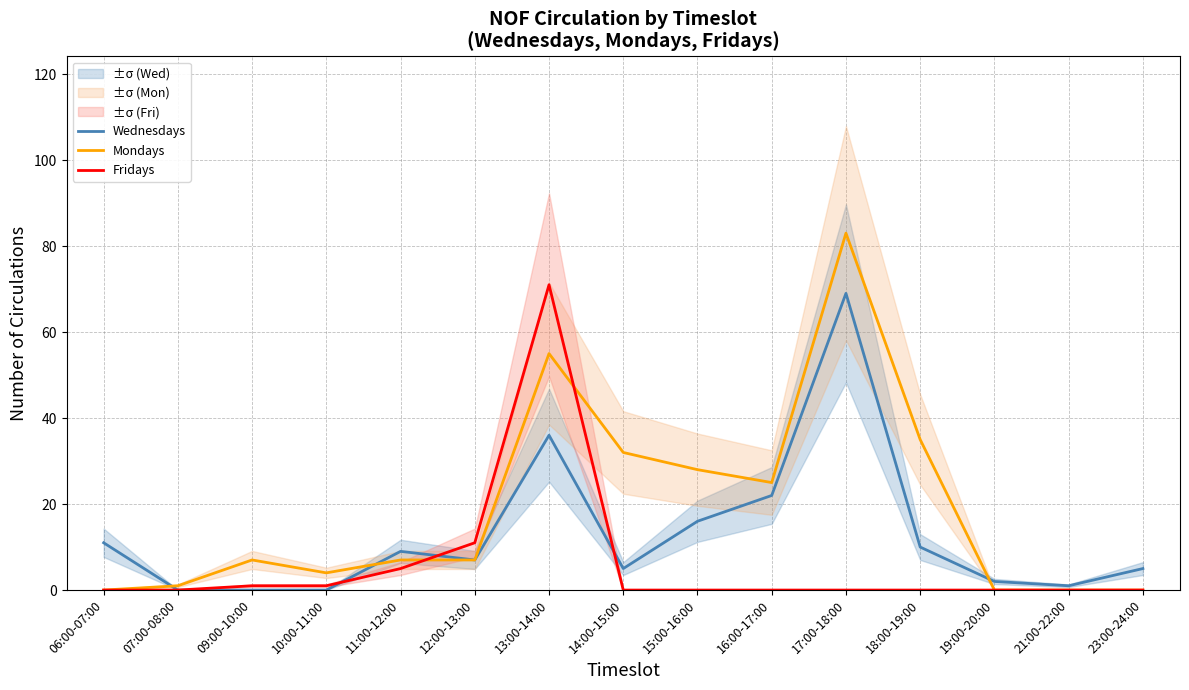

How many values in Fridays are above zero?

5